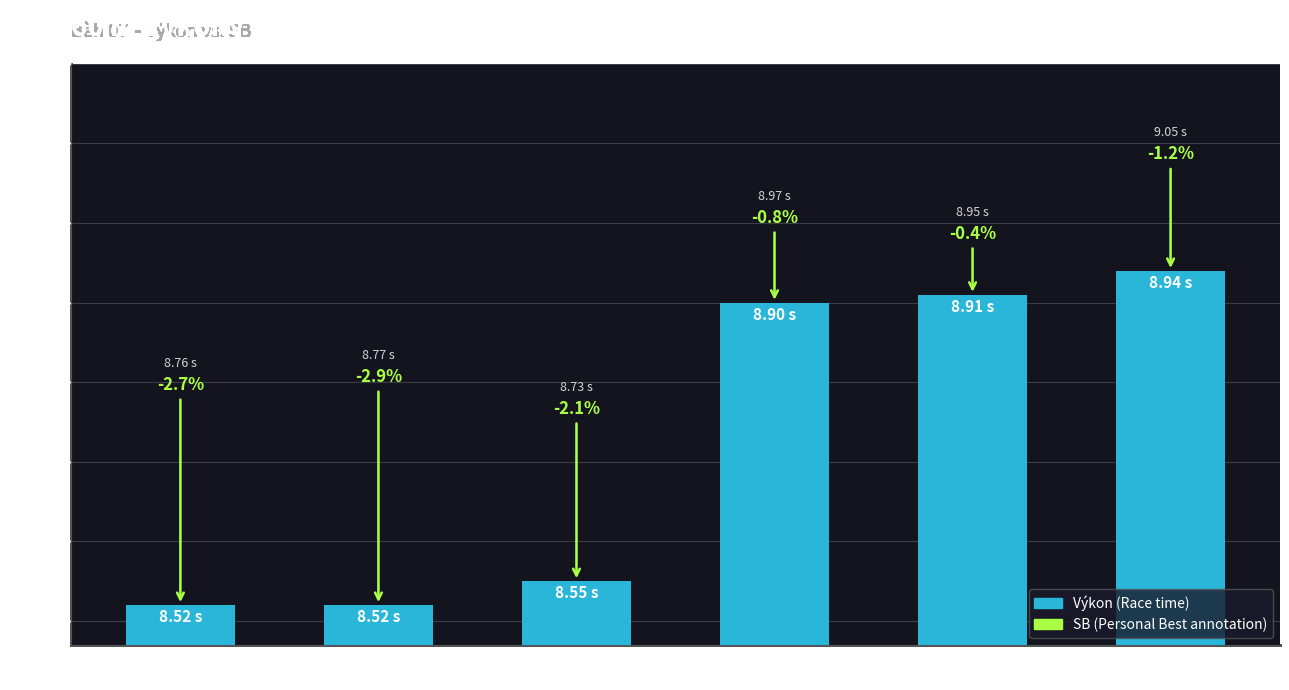

List the labels in order of value, largest first.

Hrubý Adam
(Líbeznice), Mrštný Filip
(Radotín), Chyba František
(Radotín), Ovčiak Martin
(Olymp Praha), Somsedík Adam
(Líbeznice), Honl Martin
(Plzeň)